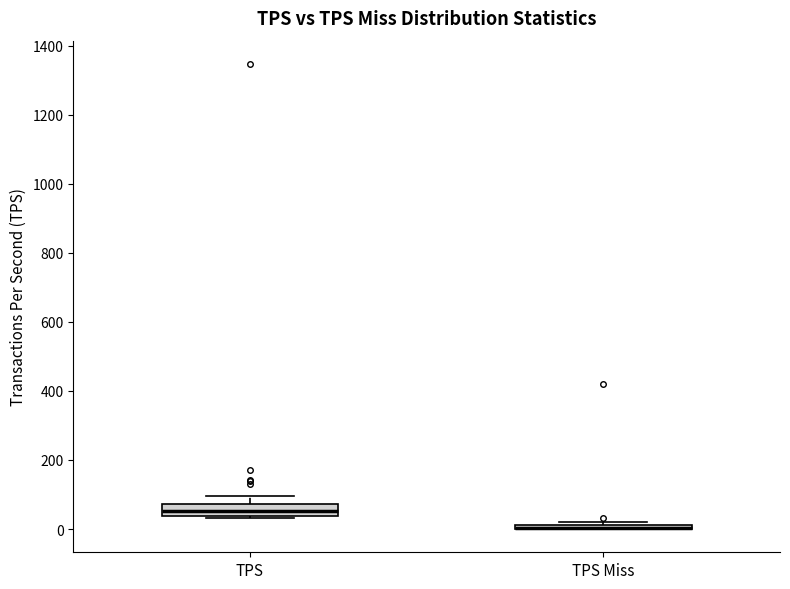

Which box is the tallest, from its lower edge to its upper edge?

TPS